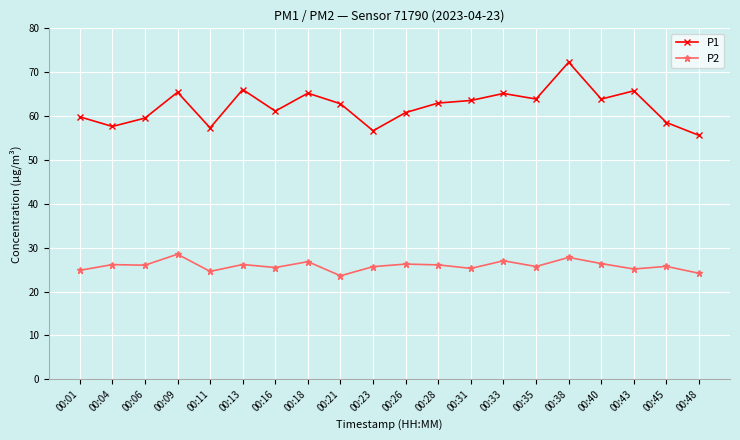

What are all the series names shown in the legend?

P1, P2